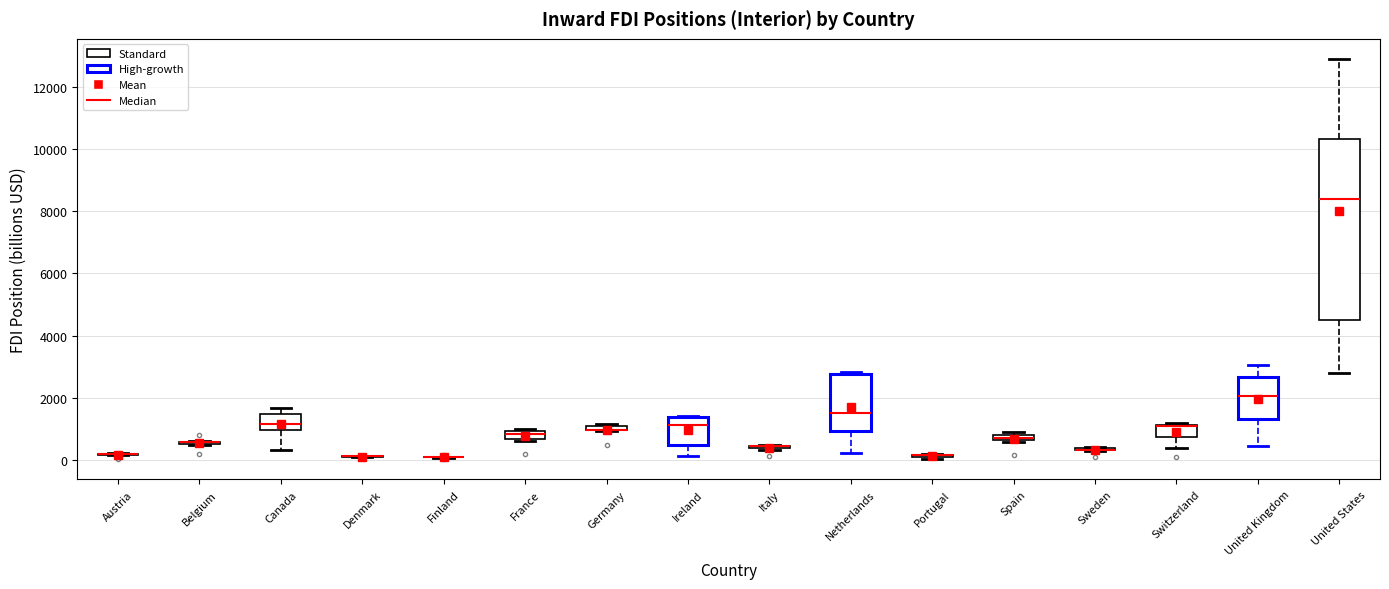

Comparing the boxes themselves (not the whiskers), which one is the tallest?

United States